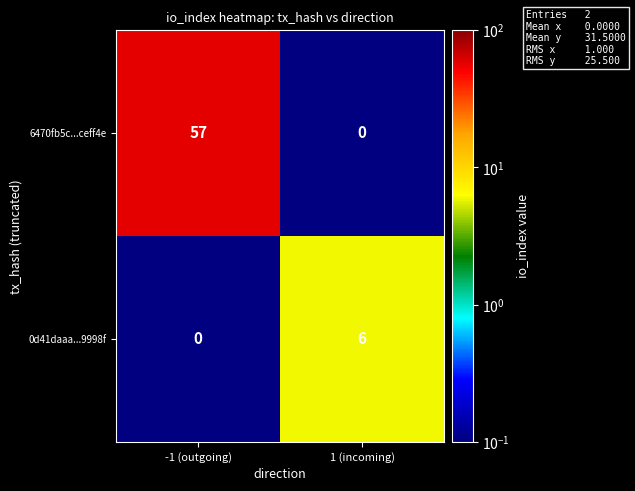

Which series has the largest total across all categories?

6470fb5c...ceff4e